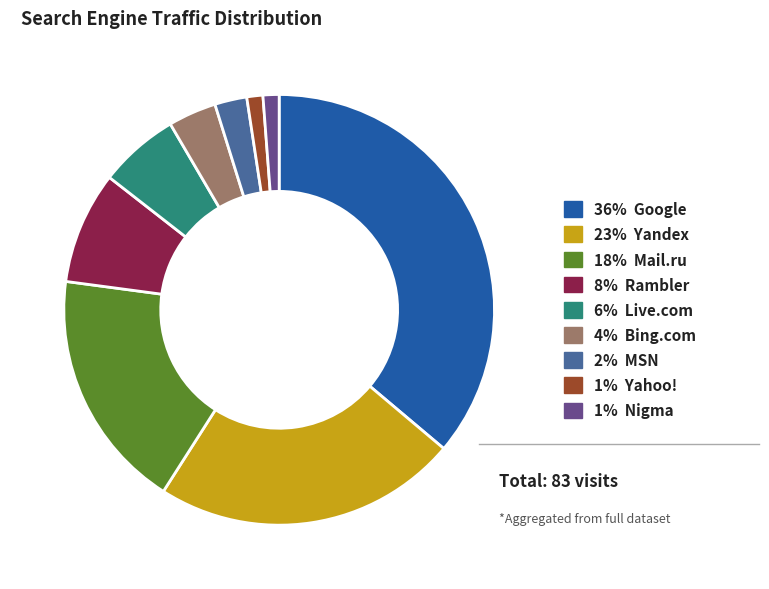

Is there any slice that represents more than half of the pie?

No